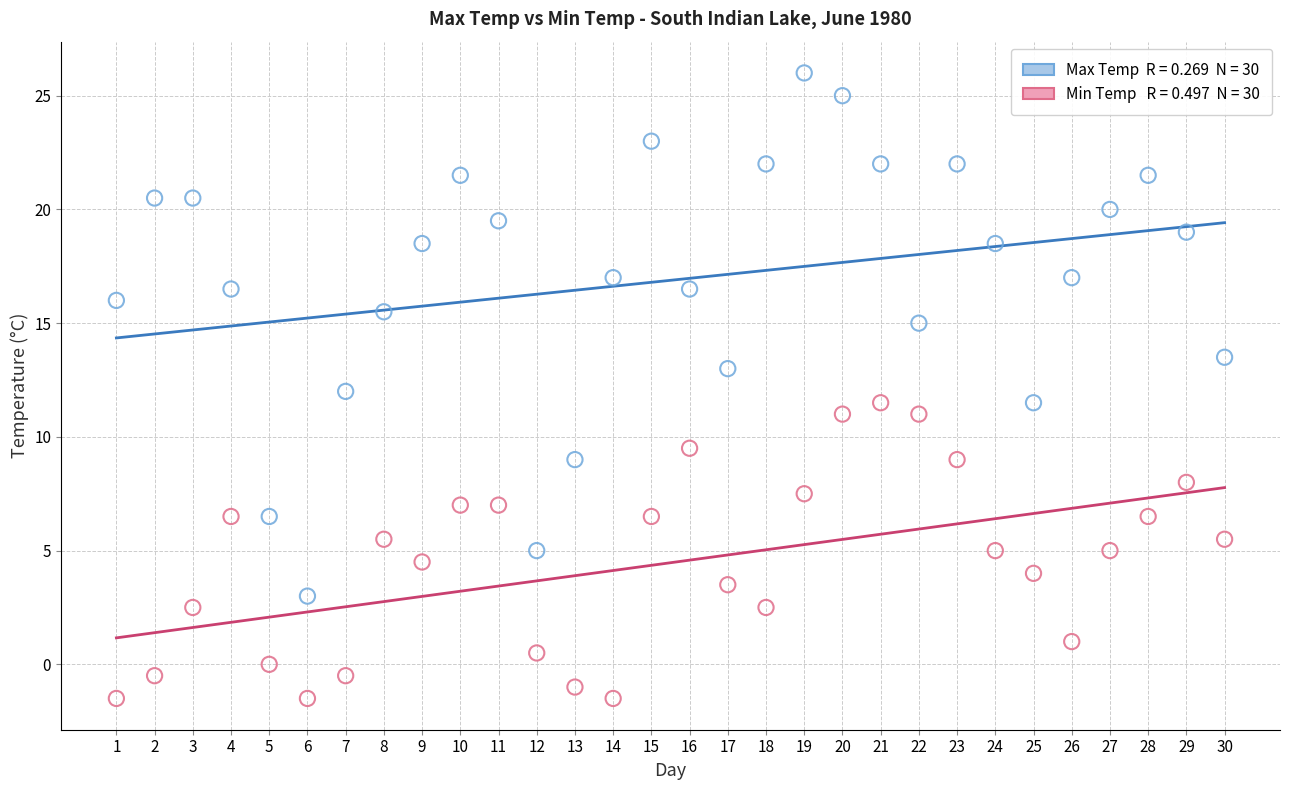

Across all data points, what is the range of Y values (max minus min)?

27.5